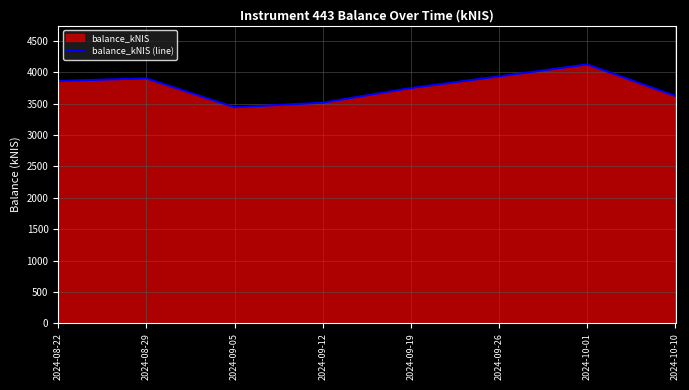

Where does the data first go above 3862?

2024-08-22